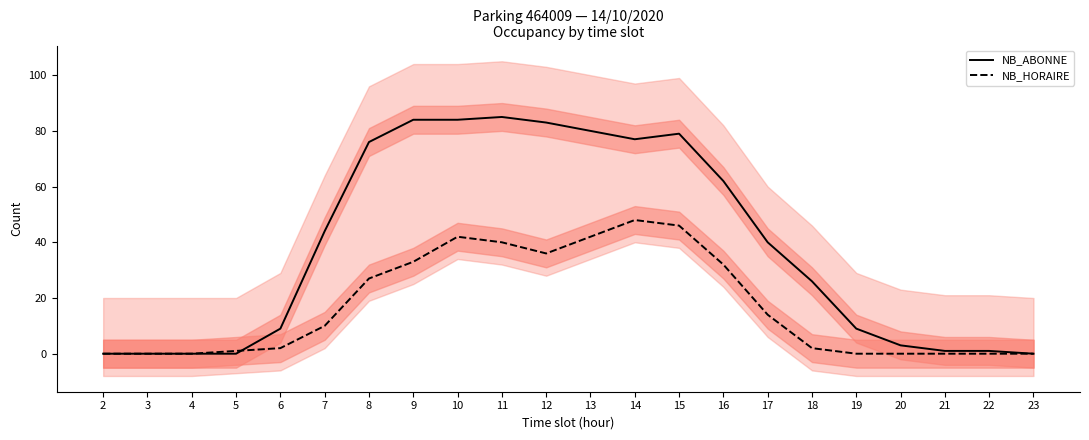

The NB_ABONNE series shows 25 at 9. True or false?

False